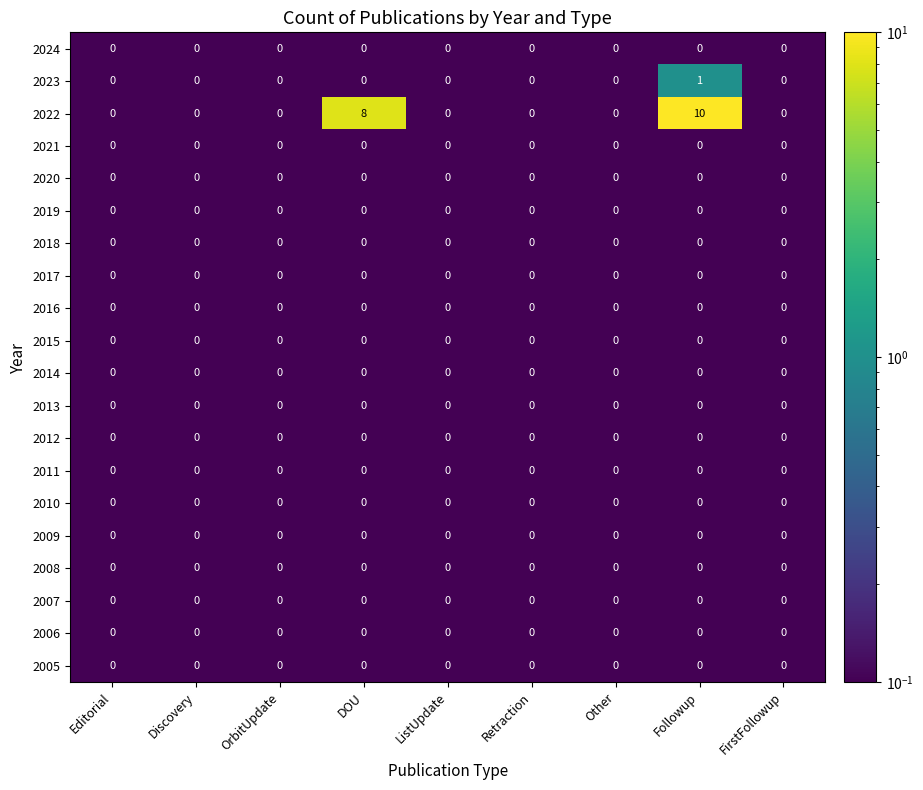

At how many categories does at least one series exceed 2?

2